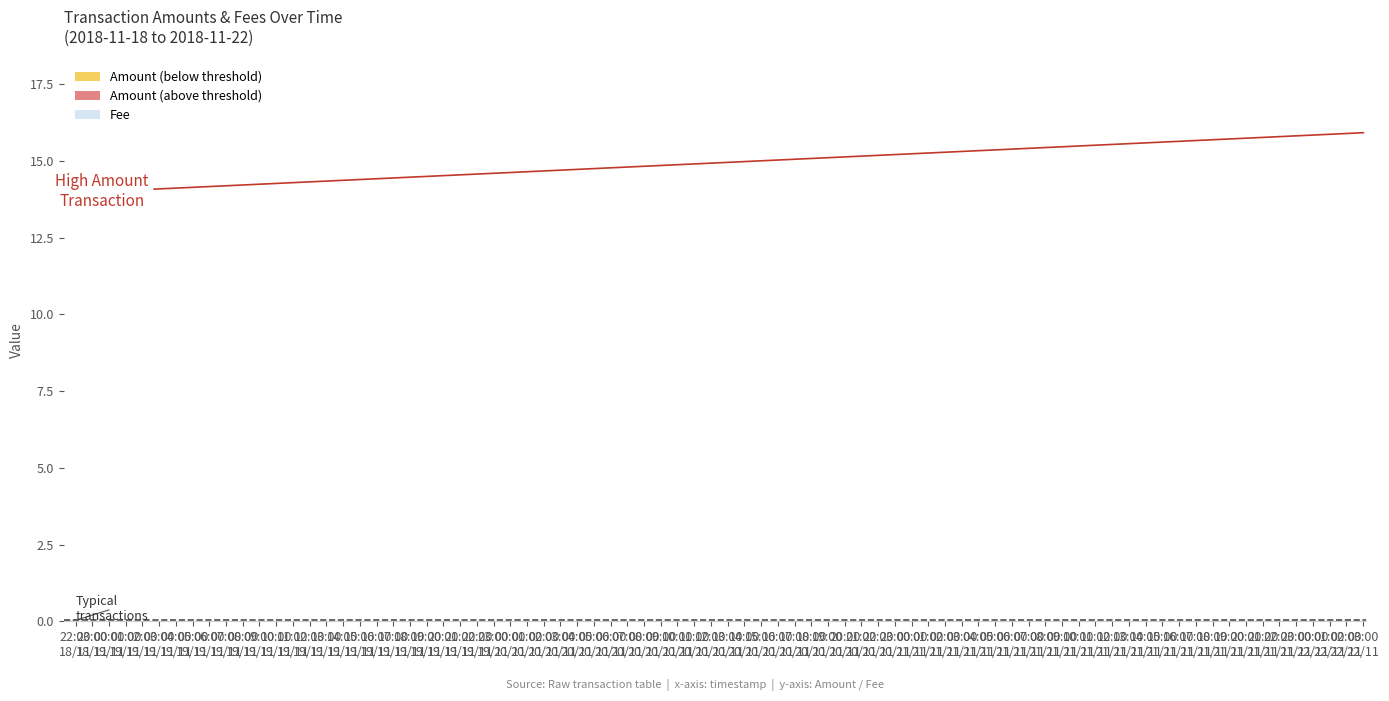

The value of Fee at 2018-11-18 22:52:48 is 0.0. True or false?

False